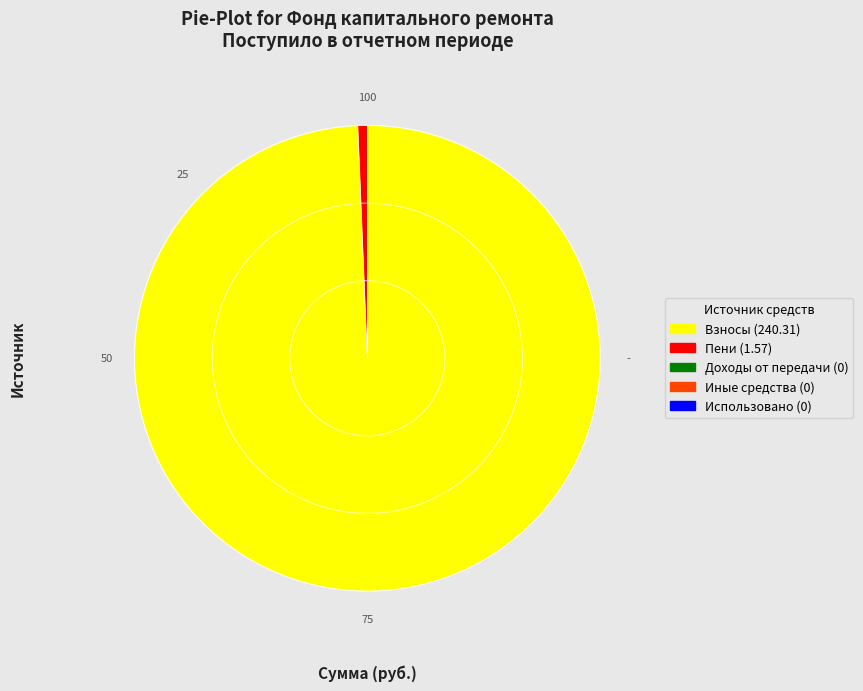

Is there any slice that represents more than half of the pie?

Yes